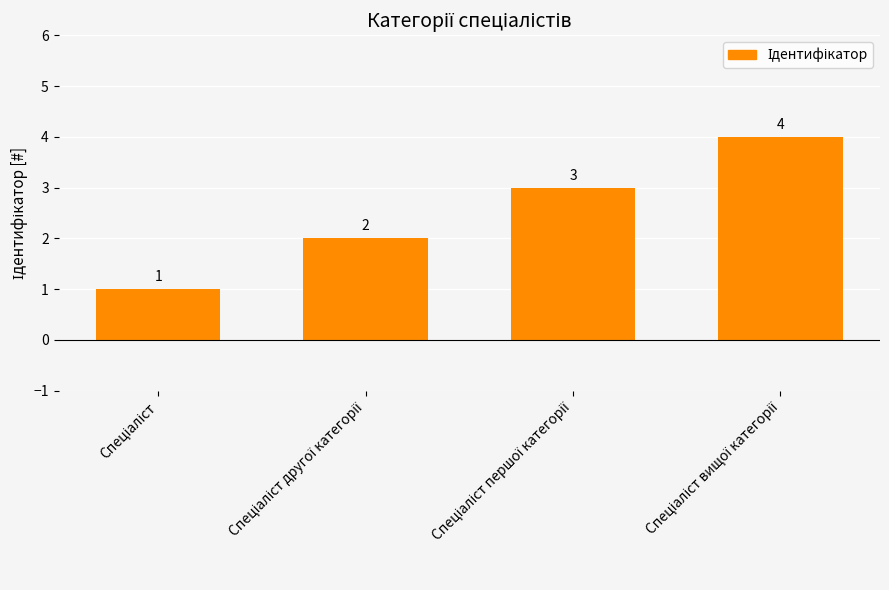

Count the values in the range 2 to 4.

3